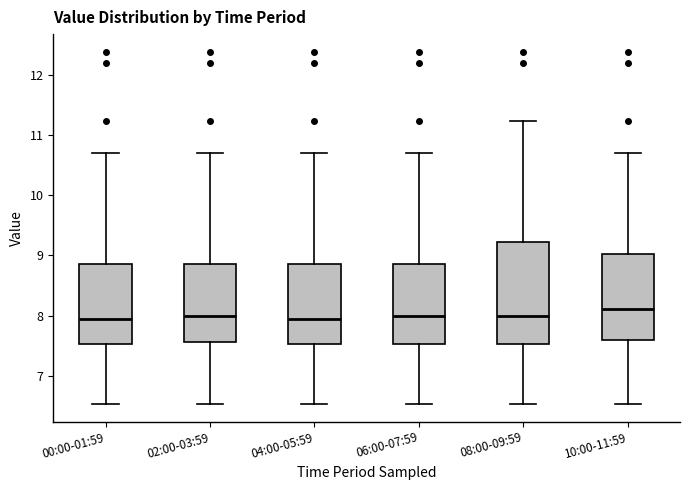

Reading left to right, read every box against the y-axis: the position of its median line, the range the box covers, and the ends of its whiskers. The values are not printed on the chart, so give them approximately, as read against the axis.

00:00-01:59: median 8.0, box 7.5 to 8.9, whiskers 6.5 to 10.7
02:00-03:59: median 8.0, box 7.6 to 8.9, whiskers 6.5 to 10.7
04:00-05:59: median 8.0, box 7.5 to 8.9, whiskers 6.5 to 10.7
06:00-07:59: median 8.0, box 7.5 to 8.9, whiskers 6.5 to 10.7
08:00-09:59: median 8.0, box 7.5 to 9.2, whiskers 6.5 to 11.2
10:00-11:59: median 8.1, box 7.6 to 9.0, whiskers 6.5 to 10.7